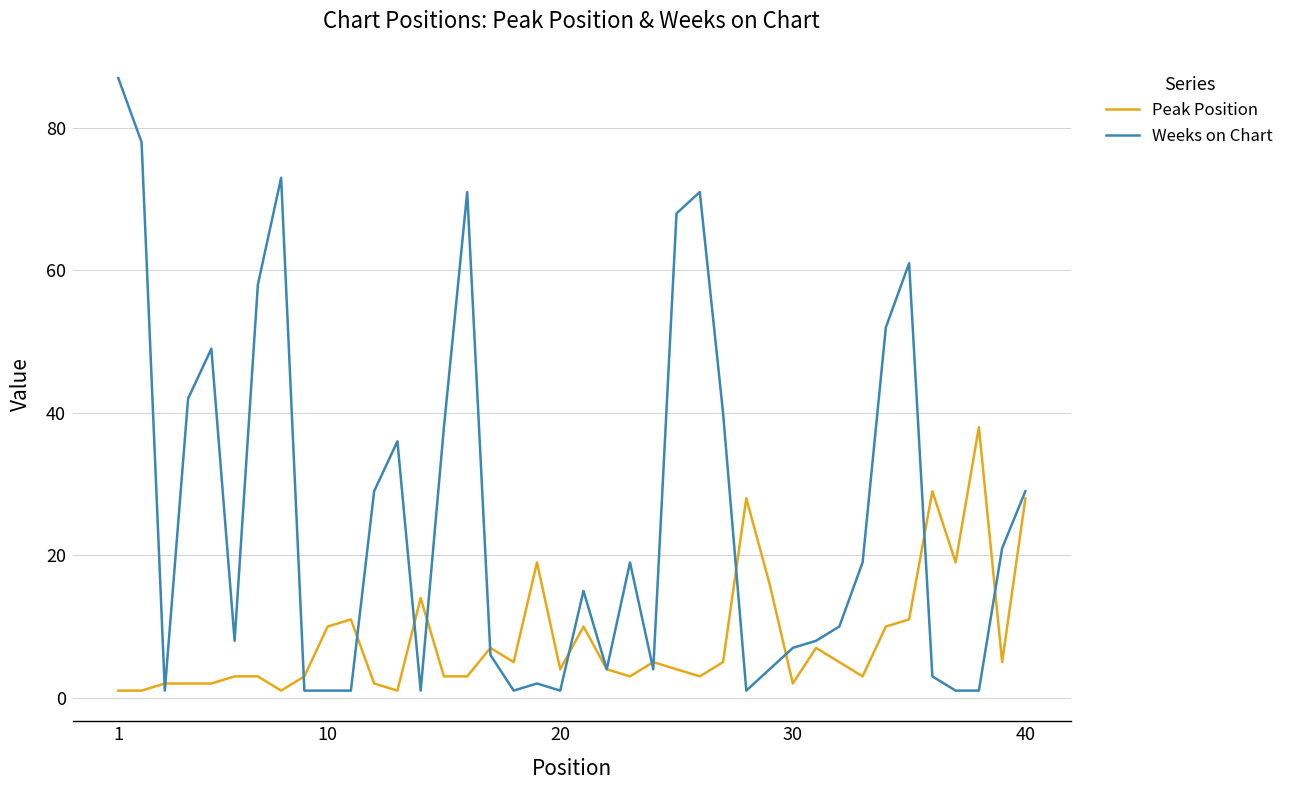

How many values in the Peak Position series are below 5?

20